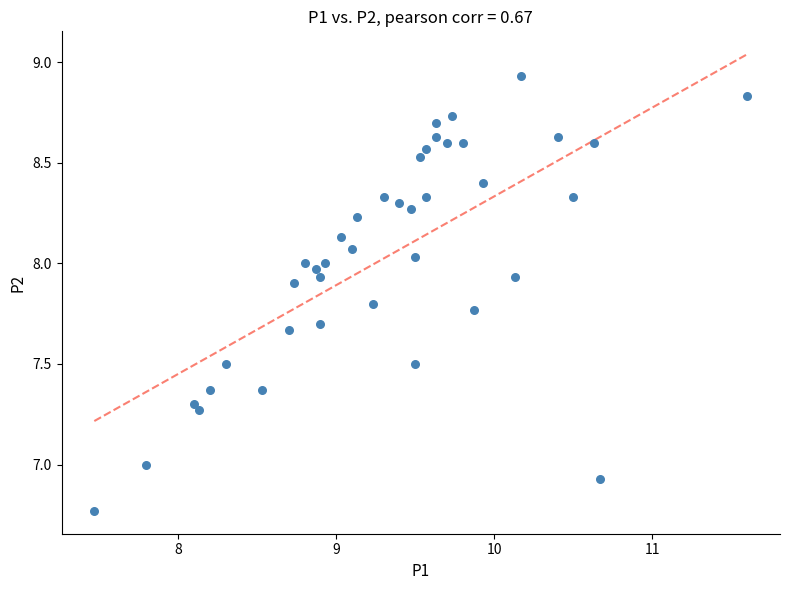

What is the range of Y values (max minus min)?

2.2